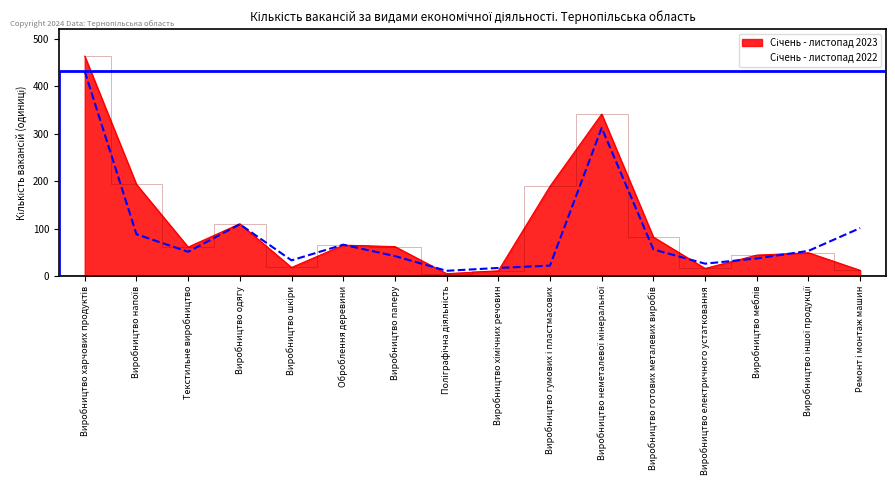

Which series has the largest range (max minus min)?

Січень - листопад 2023